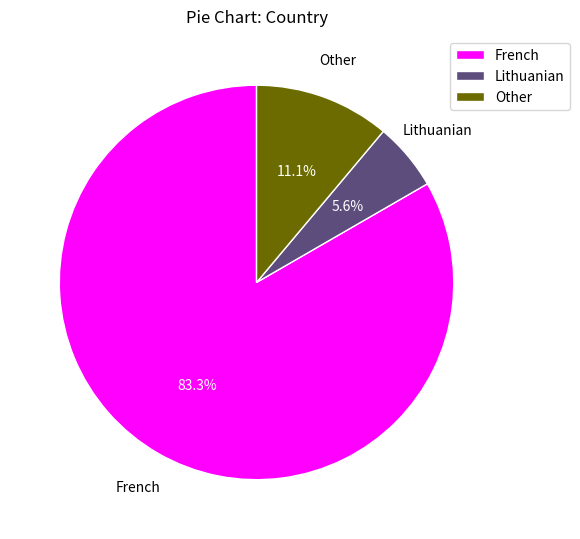

How many segments does this pie chart have?

3